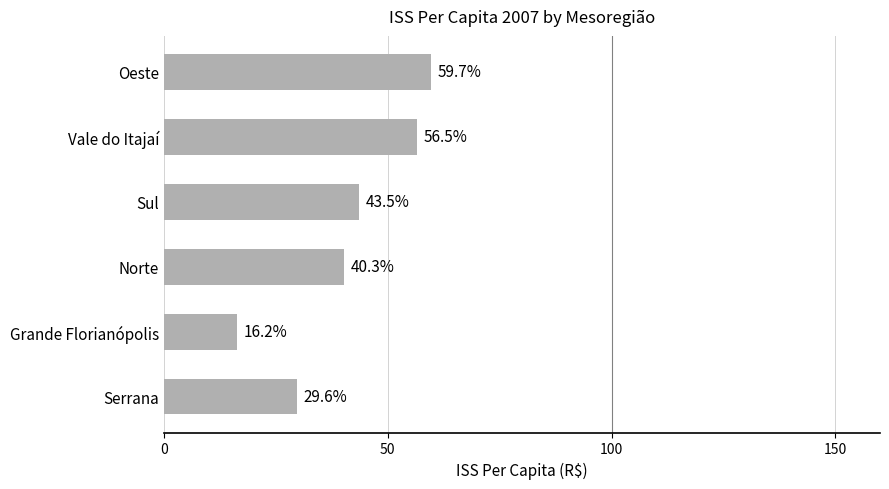

What is the value of the 5th bar from the top?

16.2